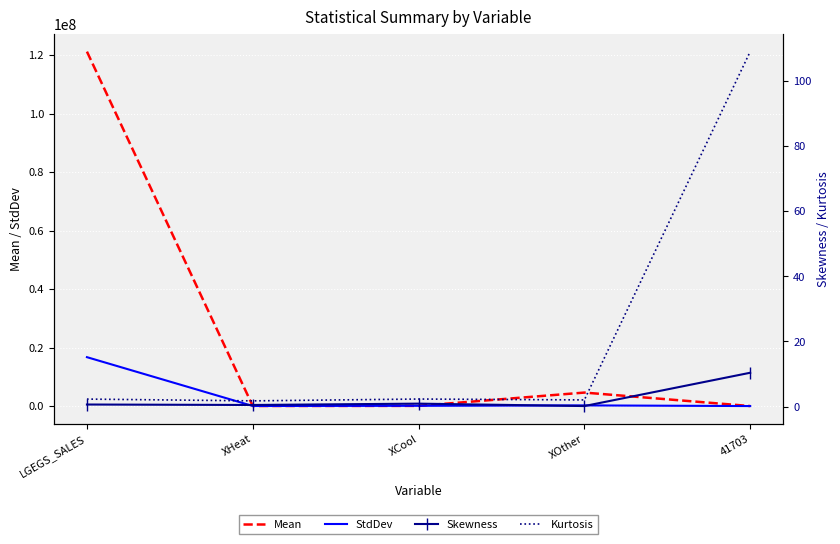

Reading left to right, extract all data points from this chart.

Mean: 121235339.4	23926.9	67504.2	4612636.2	0.0
StdDev: 16722978.7	23324.1	82971.4	225542.9	0.1
Skewness: 0.6	0.5	0.9	0.2	10.4
Kurtosis: 2.3	1.8	2.3	2.1	109.0